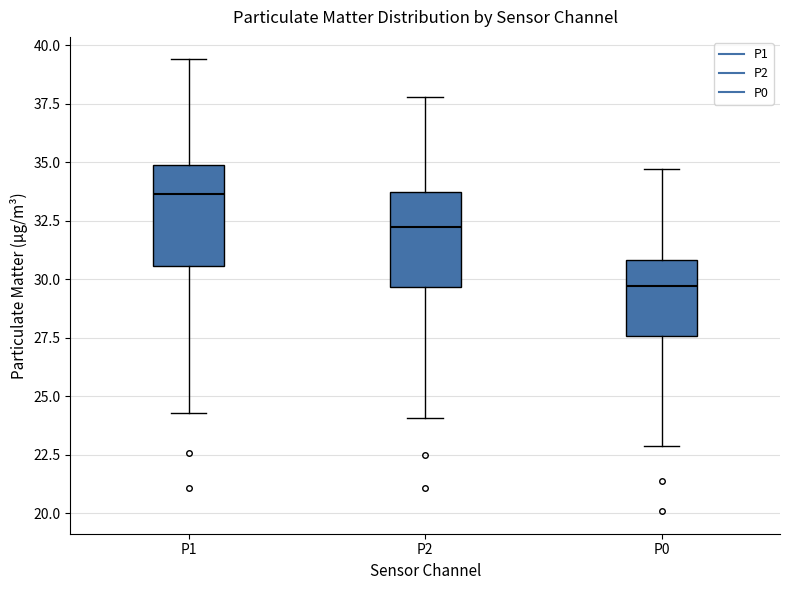

Which box has the highest median line?

P1